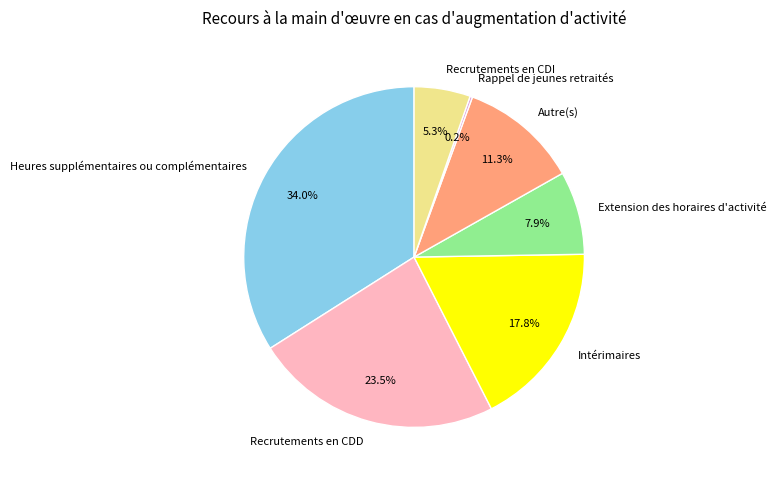

To the nearest percent, what is the difference between the largest and smallest slice percentages?

34%